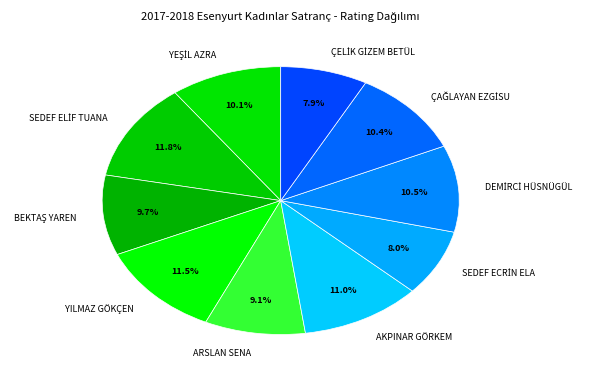

Is there a majority slice in this chart?

No